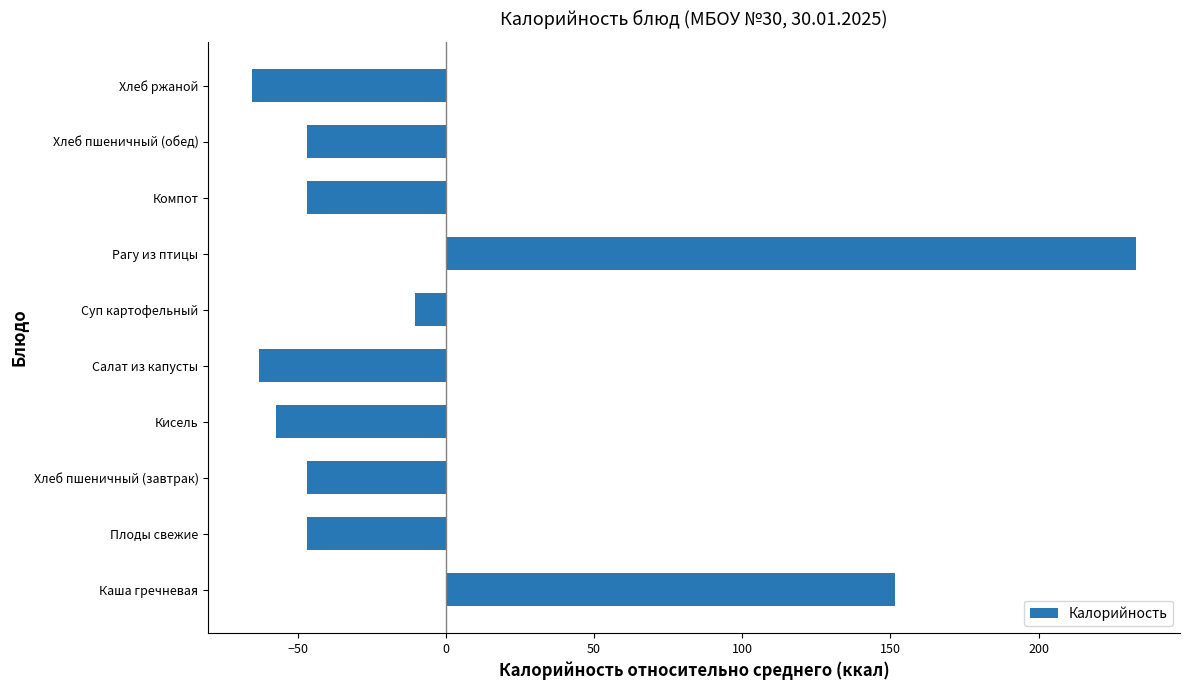

What is the difference between the values at Плоды свежие and Хлеб ржаной?

18.3